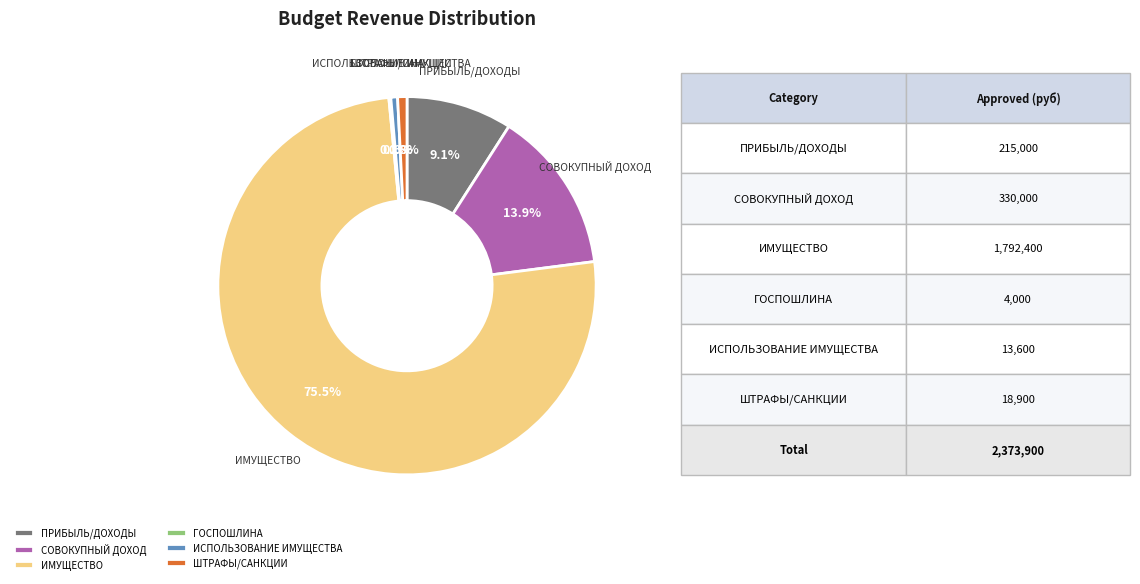

Combined, what portion of the pie is СОВОКУПНЫЙ ДОХОД and ПРИБЫЛЬ/ДОХОДЫ?

23.0%